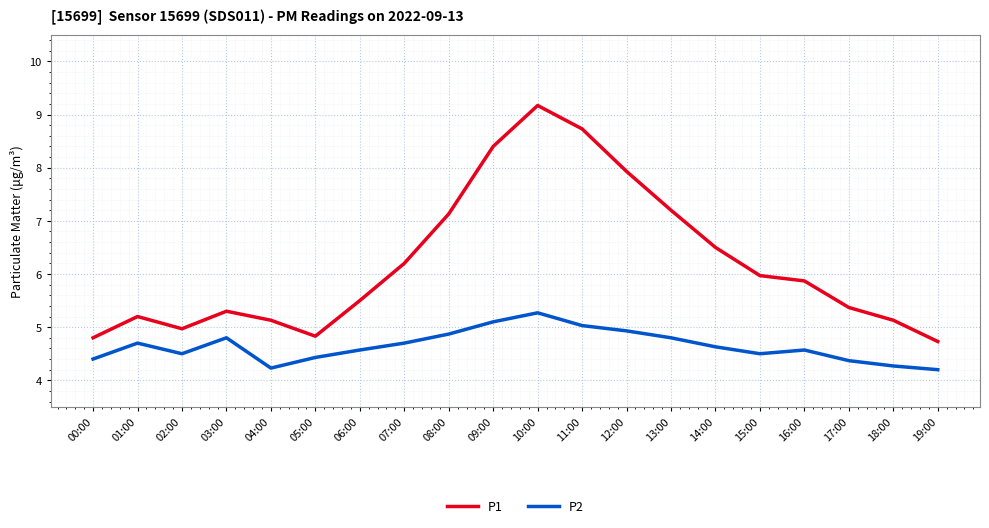

In P2, how many points are lower than both neighbors (excluding endpoints)?

3